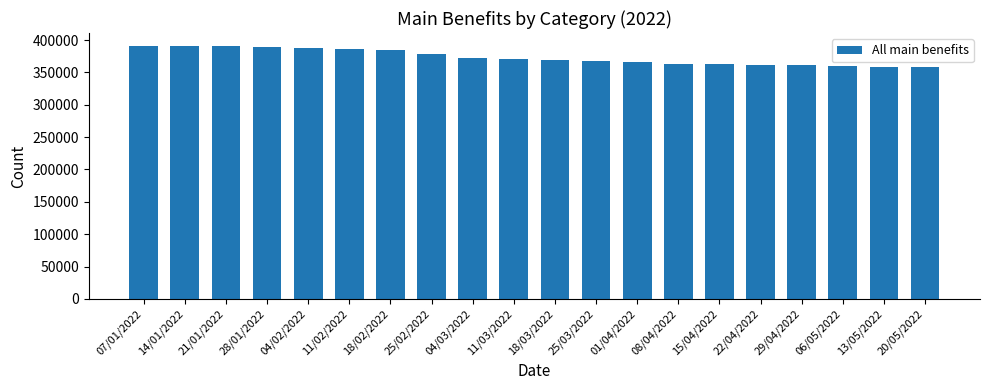

What is the difference between the maximum and minimum values?

33171